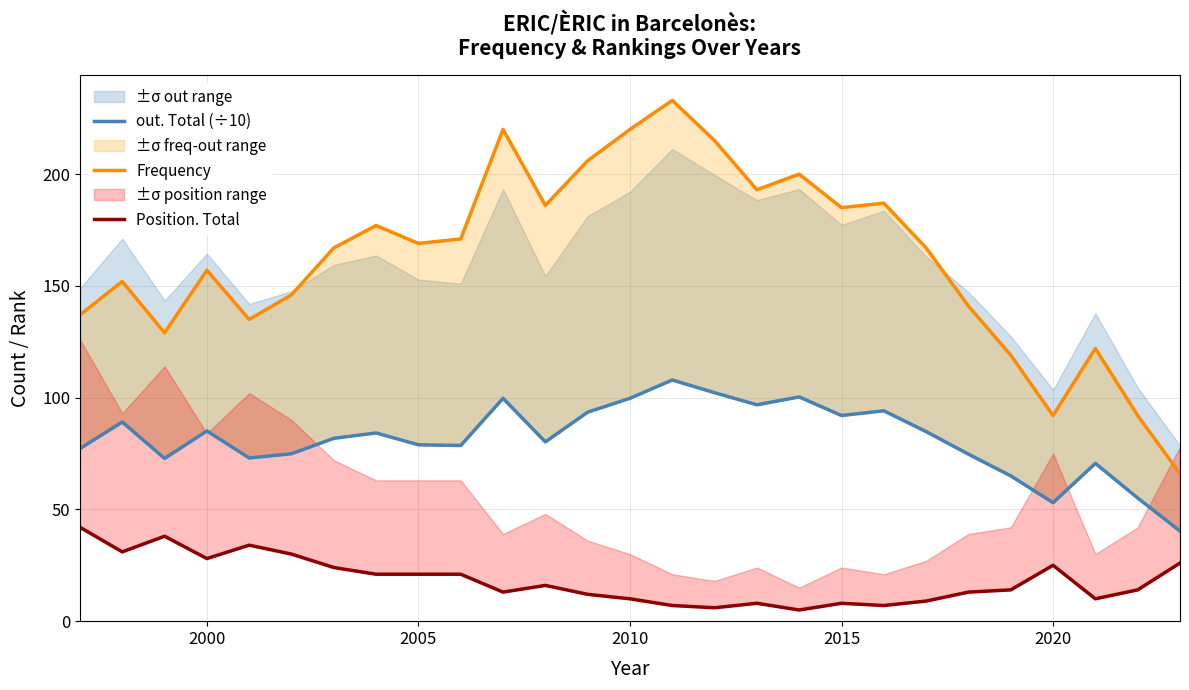

Is the value of Frequency at 17 greater than the value of Position. Total at 2010?

Yes